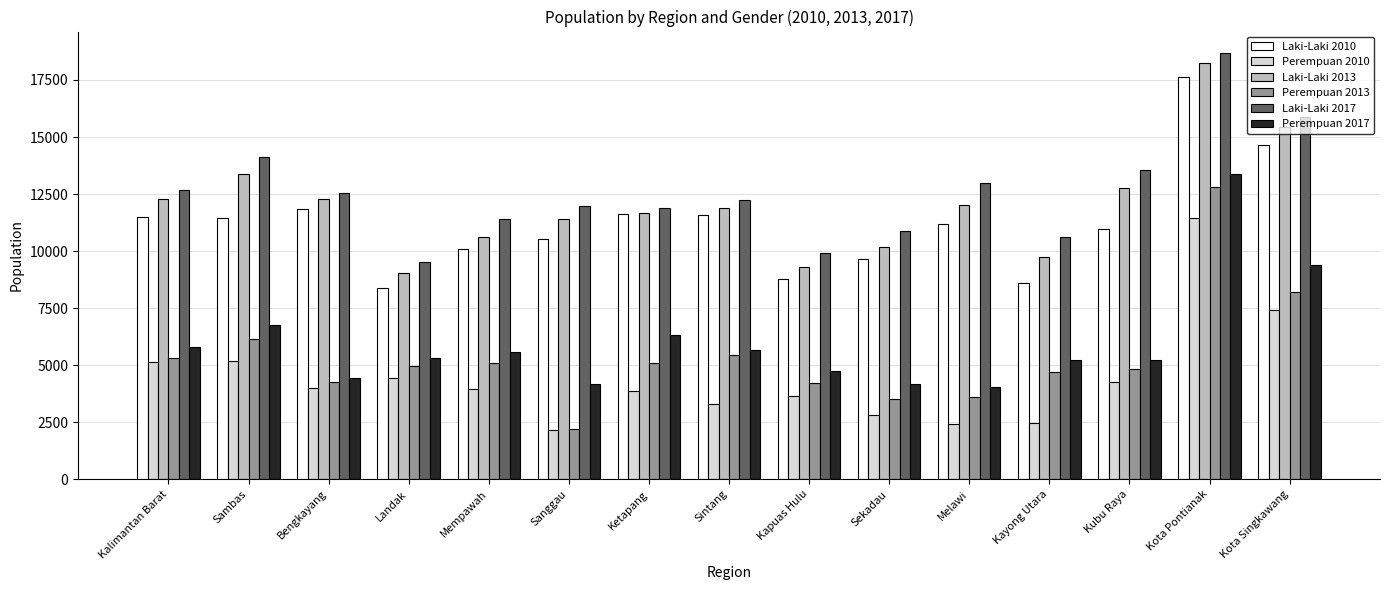

True or false: Laki-Laki 2010 has a value of 20549 at Kalimantan Barat.

False